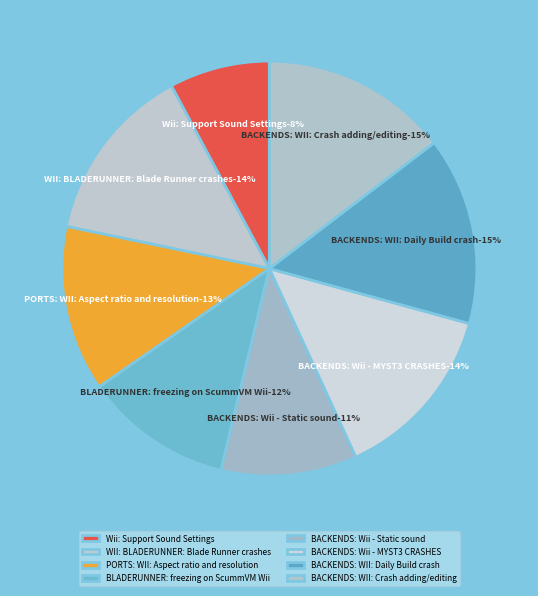

Is it true that BACKENDS: WII: Crash when adding/editing is 29% of the pie?

False